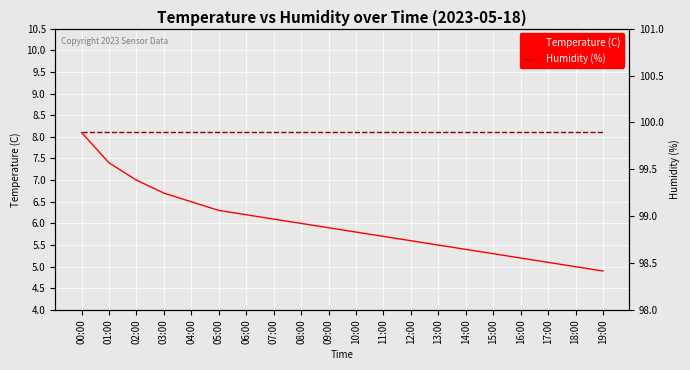

At 09:00, list the series in order from smallest to largest.

Temperature (C), Humidity (%)